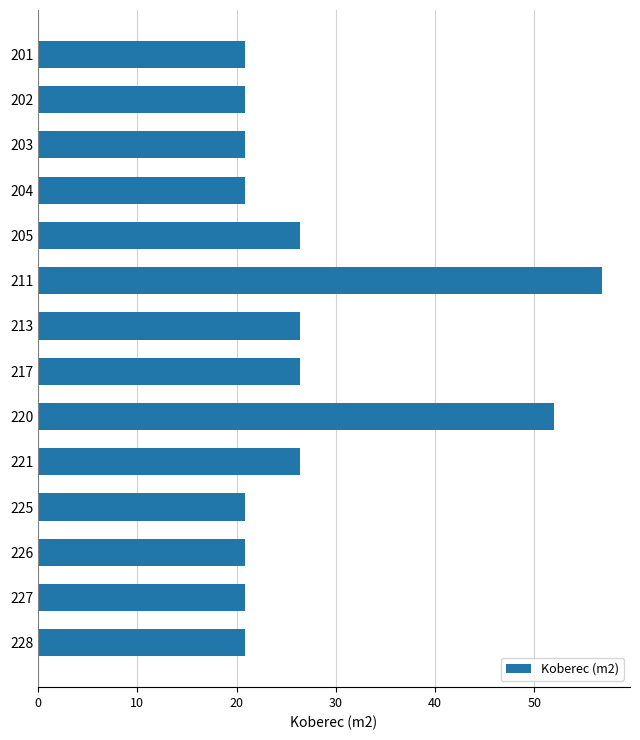

True or false: the data shows 43.6 at 213.

False